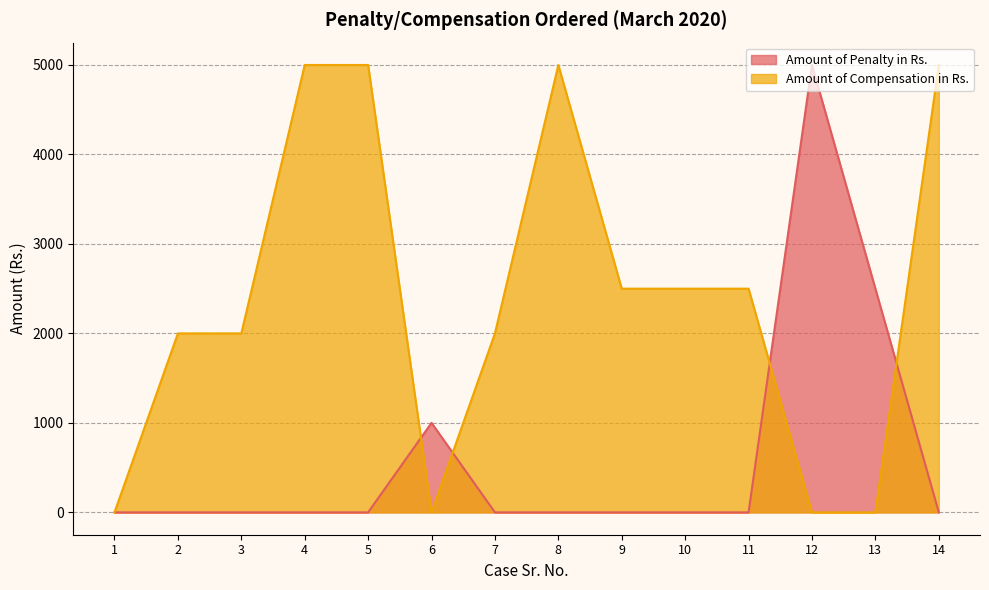

How many times do Amount of Penalty in Rs. and Amount of Compensation in Rs. cross each other?

4